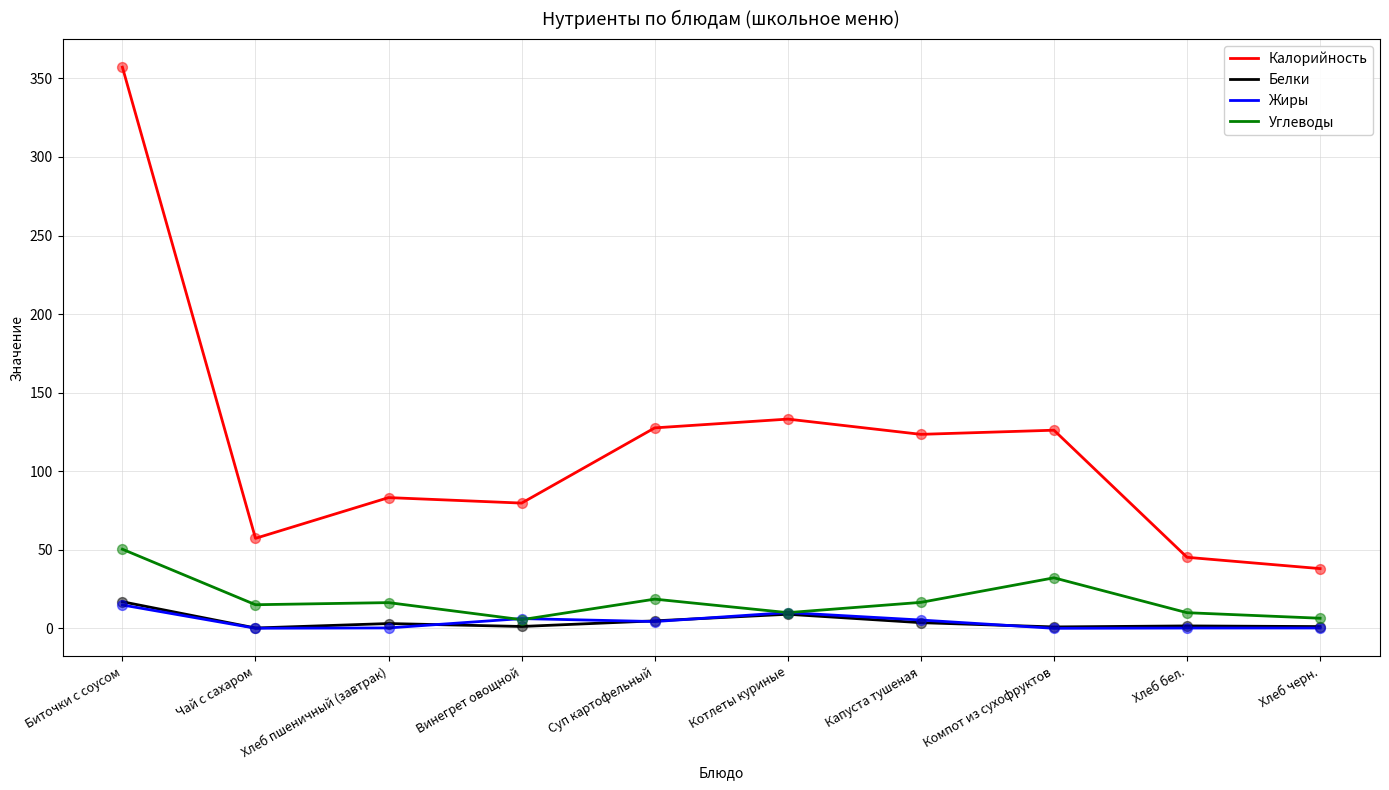

Which series changed the most between Чай с сахаром and Капуста тушеная?

Калорийность